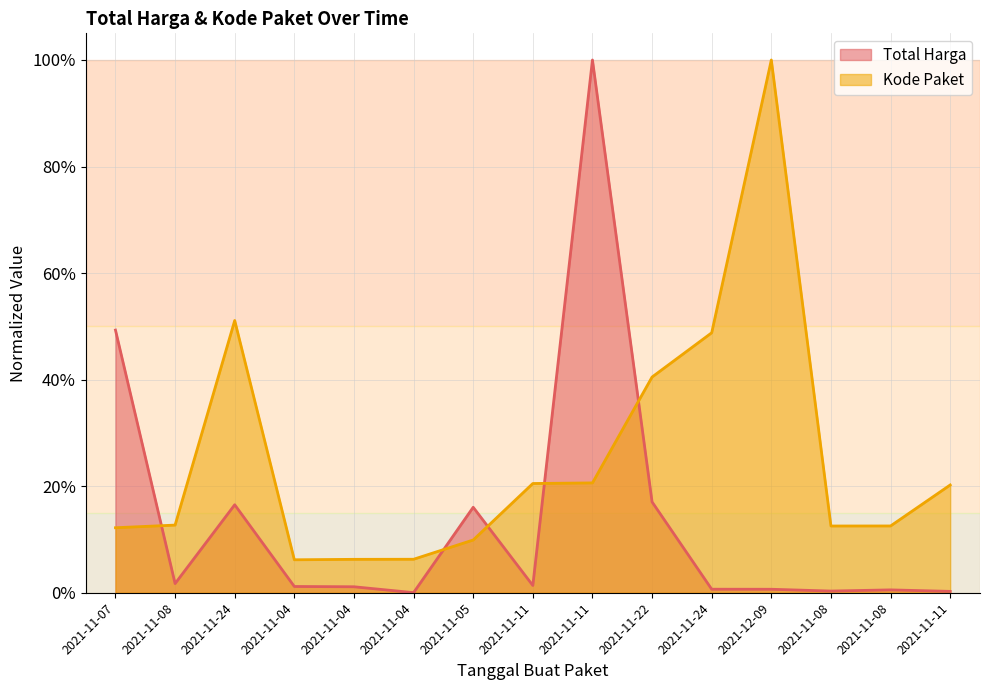

Rank the categories by Kode Paket value from highest to lowest.

2021-12-09, 2021-11-24, 2021-11-24, 2021-11-22, 2021-11-11, 2021-11-11, 2021-11-11, 2021-11-08, 2021-11-08, 2021-11-08, 2021-11-07, 2021-11-05, 2021-11-04, 2021-11-04, 2021-11-04